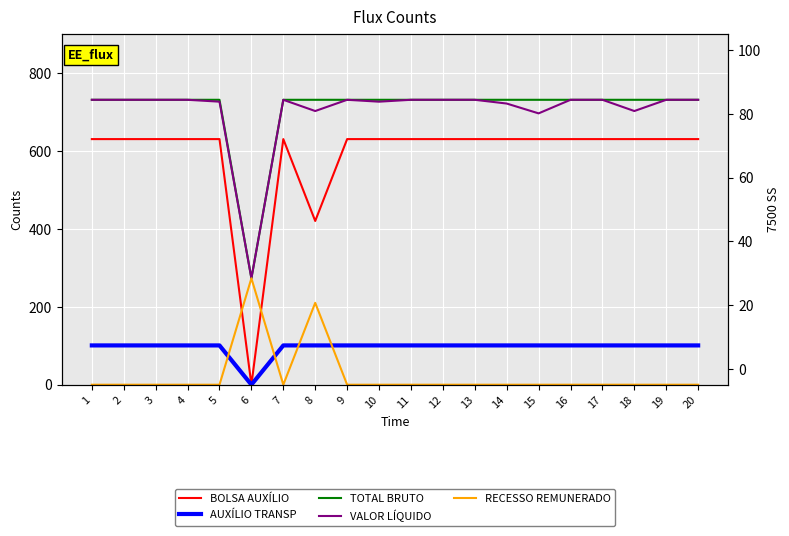

True or false: BOLSA AUXÍLIO and AUXÍLIO TRANSP cross at least once.

False